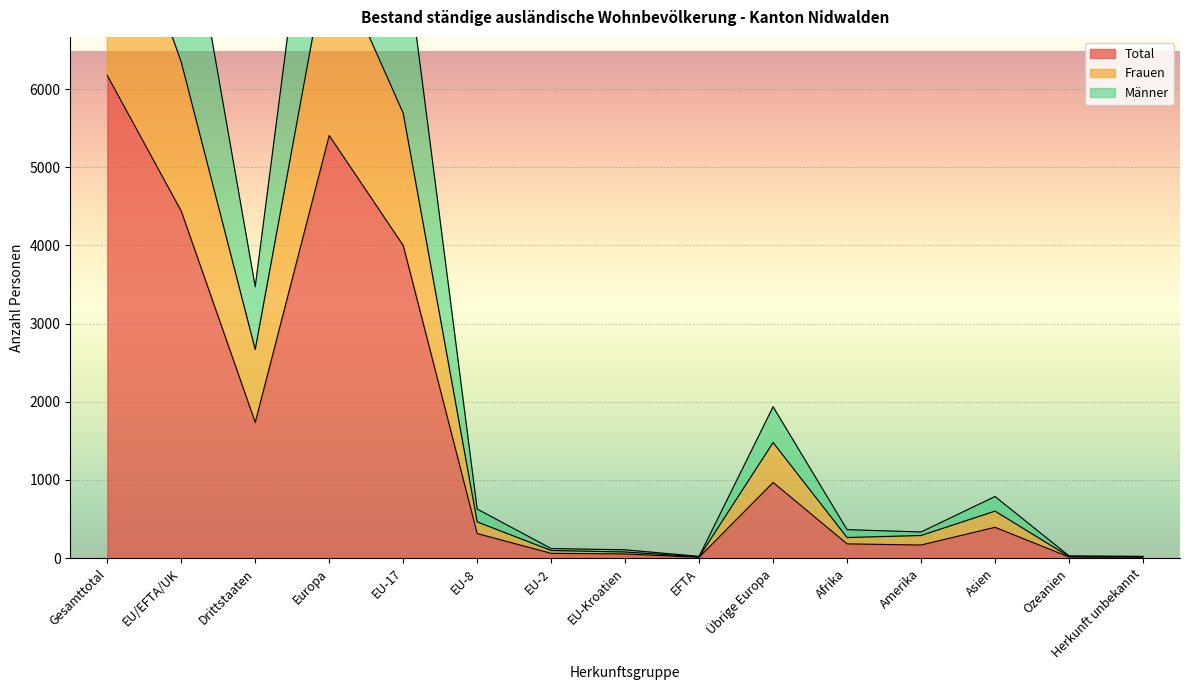

Reading left to right, extract all data points from this chart.

Total: 6175	4439	1736	5407	4000	314	61	53	11	968	182	167	394	14	11
Frauen: 9016	6347	2669	7825	5693	463	97	78	16	1478	263	289	601	20	18
Männer: 12350	8878	3472	10814	8000	628	122	106	22	1936	364	334	788	28	22